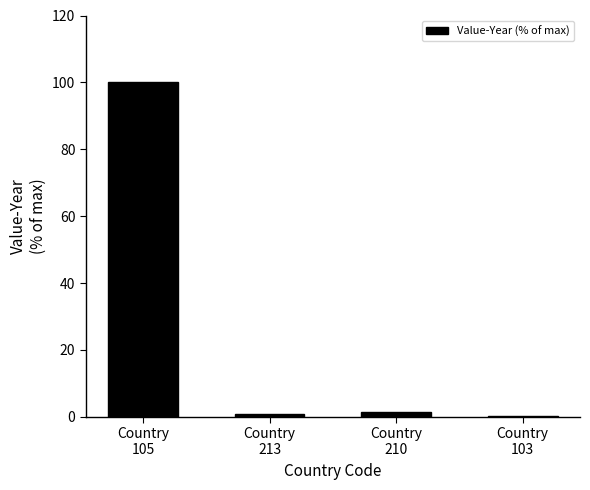

What is the maximum value shown in the chart?

100.0